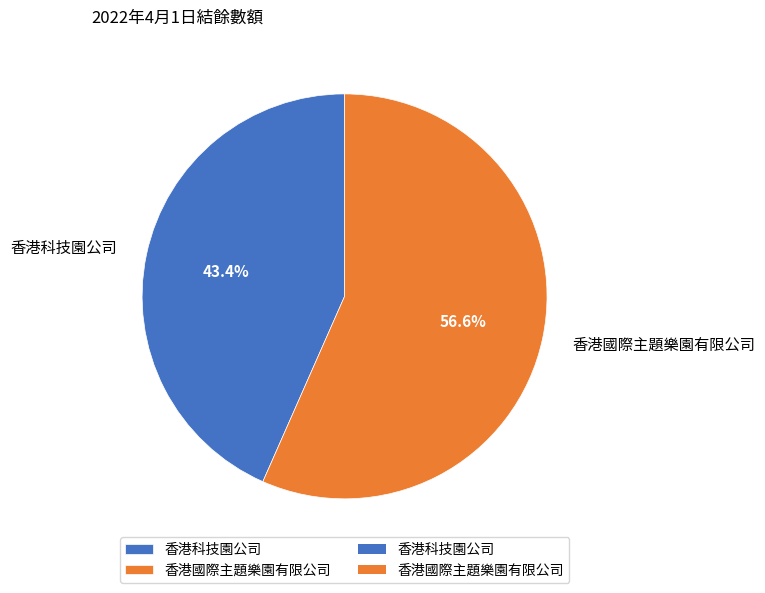

Between 香港國際主題樂園有限公司 and 香港科技園公司, which is larger?

香港國際主題樂園有限公司